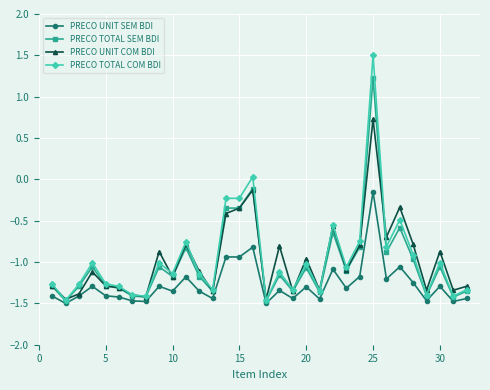

What is the difference between the maximum and minimum values in the PRECO UNIT SEM BDI series?

1.3